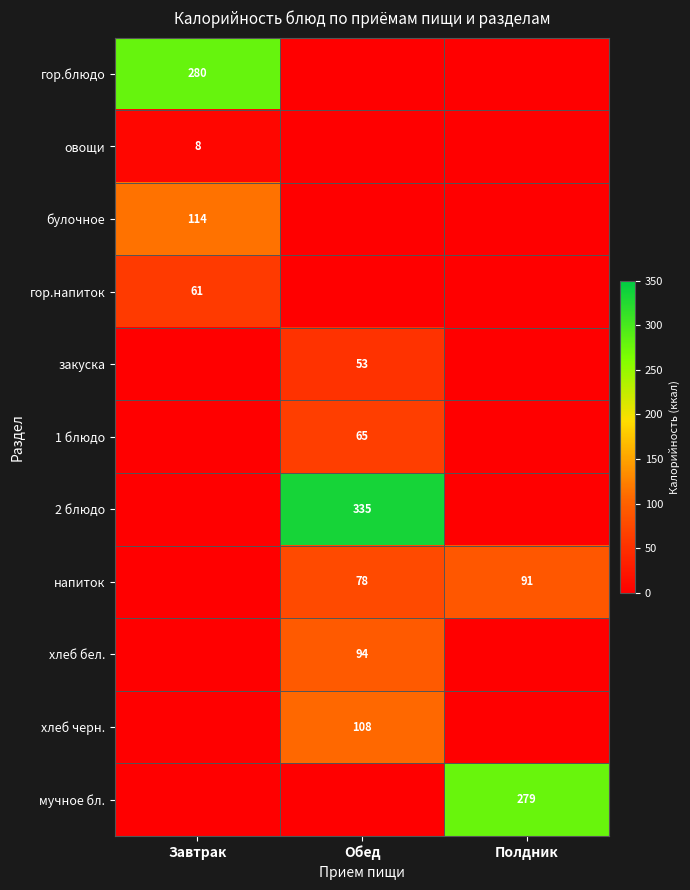

Is it true that хлеб бел. equals 123 at Обед?

False